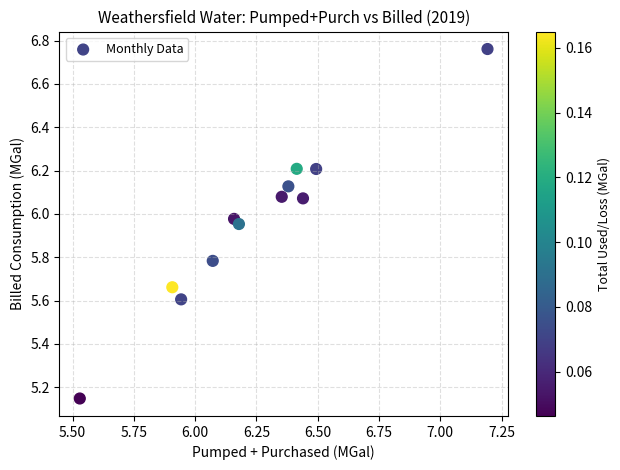

What is the range of X values (max minus min)?

1.7